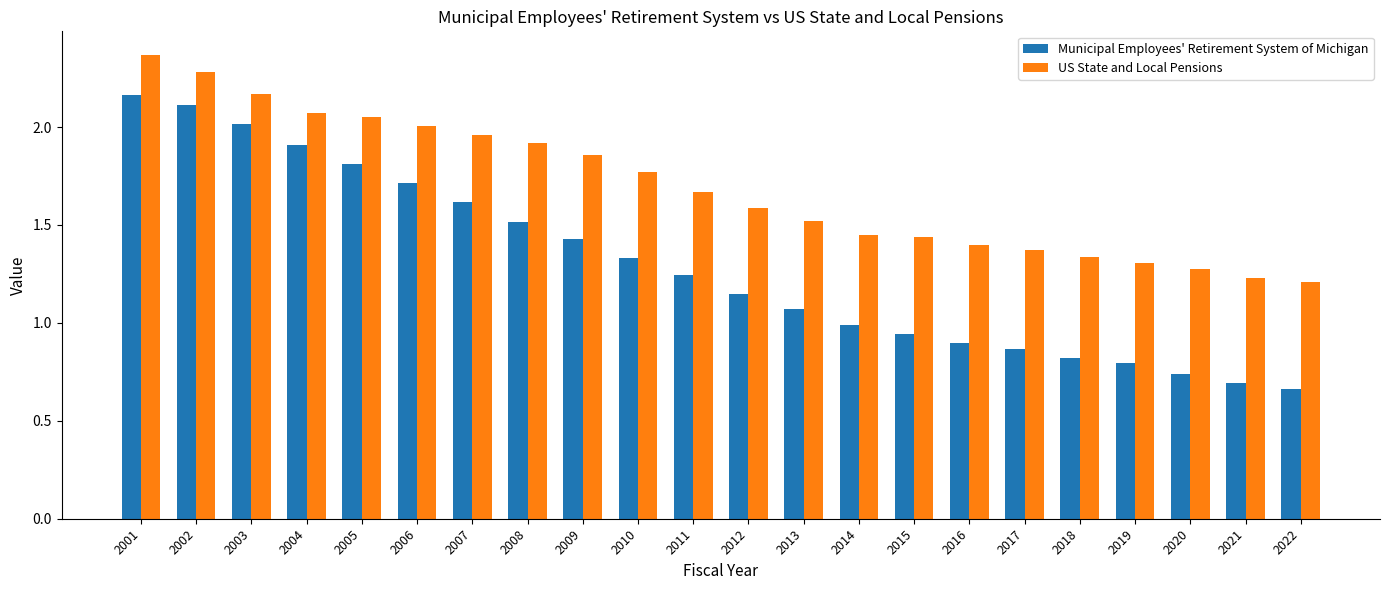

Is the value of US State and Local Pensions at 2003 greater than the value of Municipal Employees' Retirement System of Michigan at 2010?

Yes